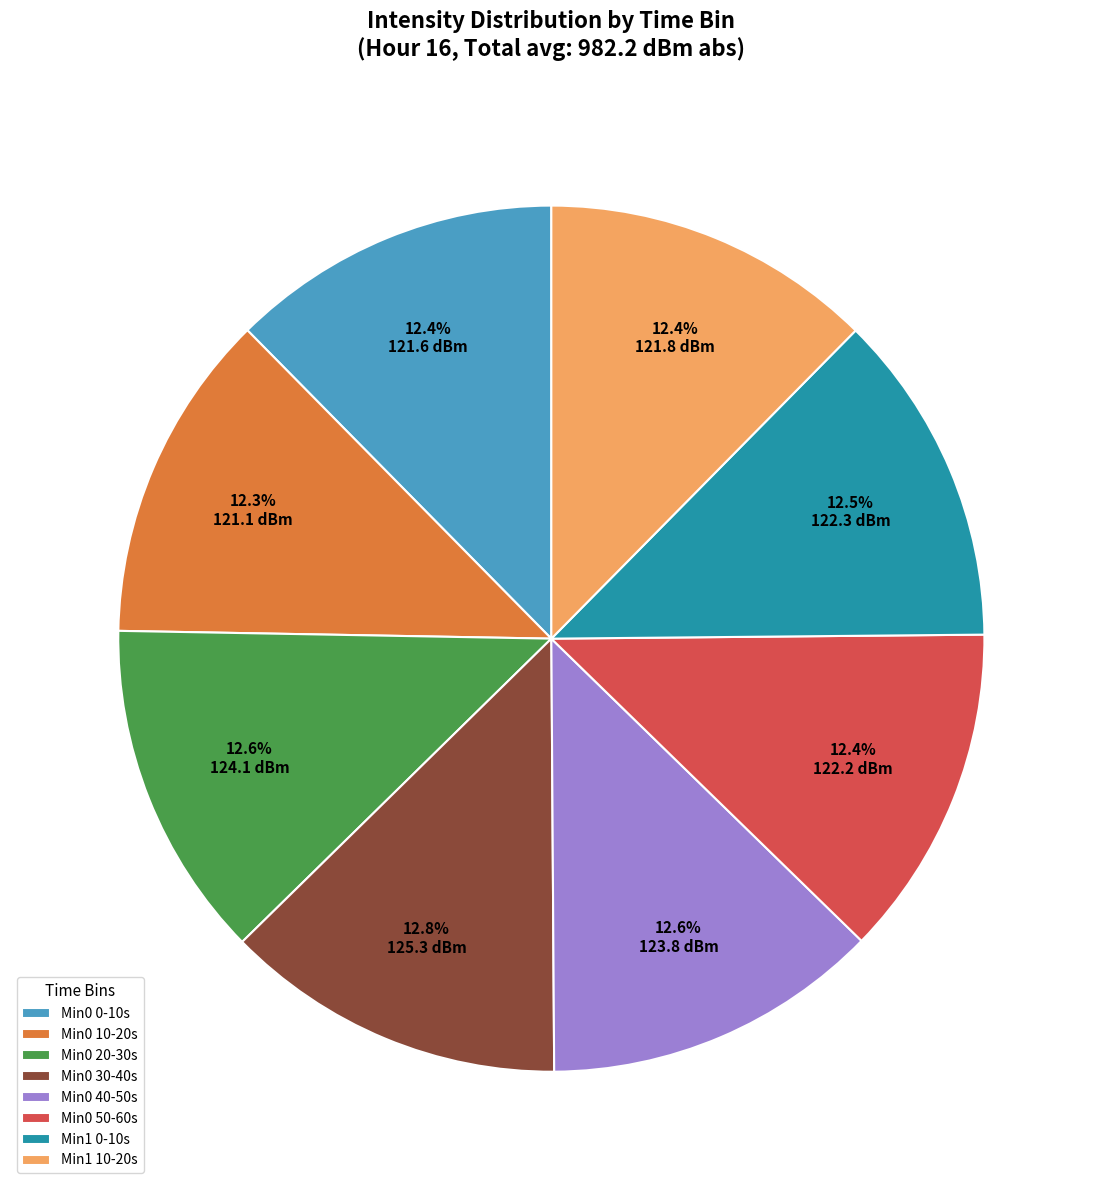

Is the sum of Min0 50-60s and Min0 20-30s greater than half?

No